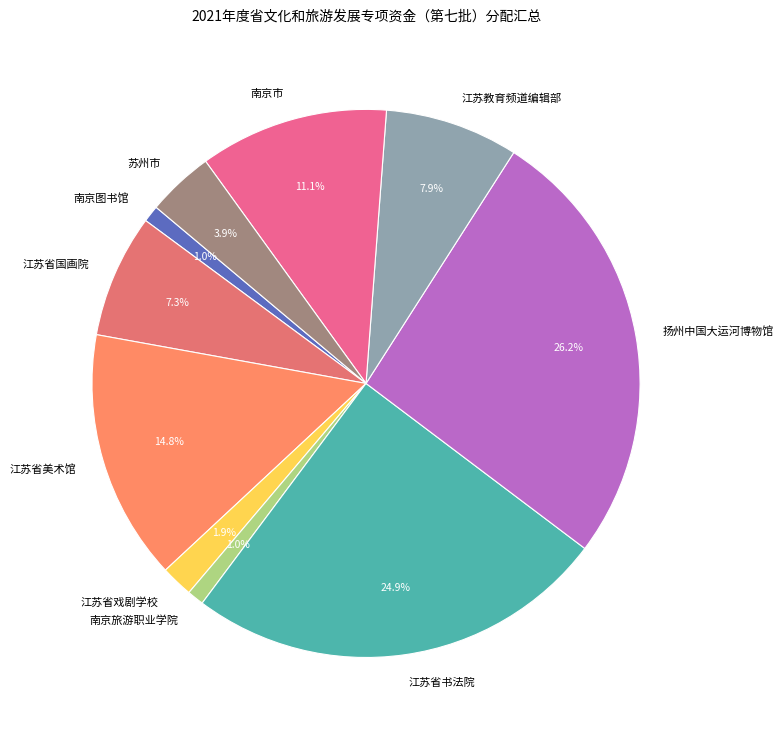

Approximately how many times larger is the value at 扬州中国大运河博物馆 compared to 苏州市?

6.7